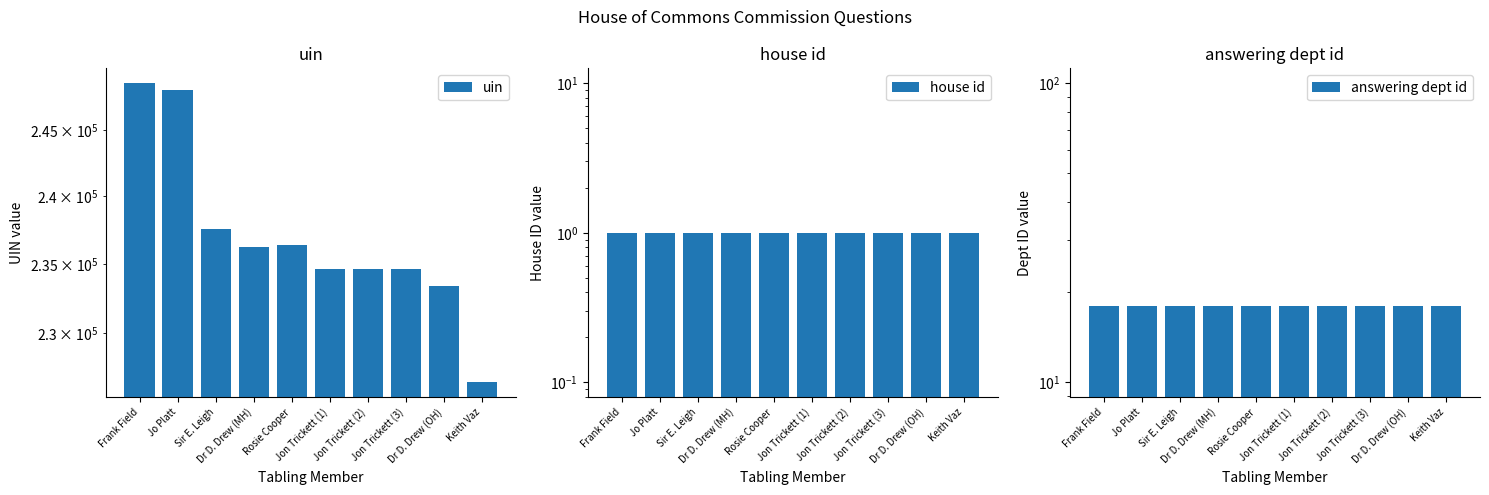

What are all the series names shown in the legend?

uin, house id, answering dept id